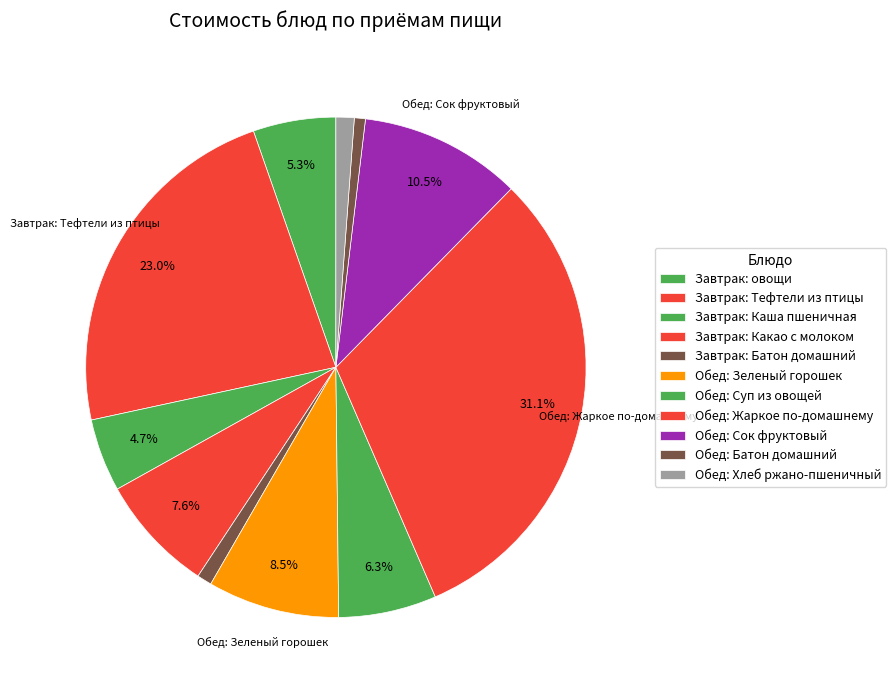

To the nearest percent, what portion does Завтрак: овощи represent?

5%